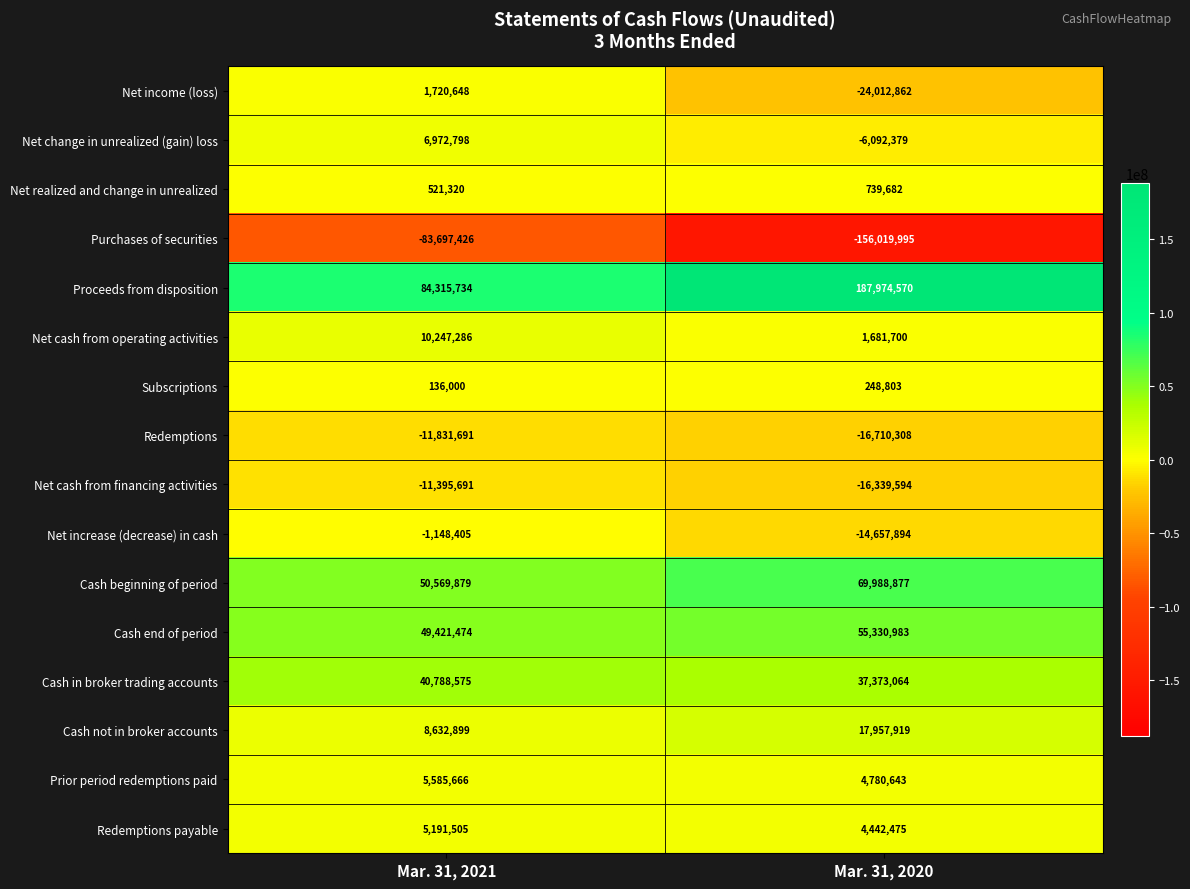

What is the spread (max minus min) of values at Mar. 31, 2020?

343994565